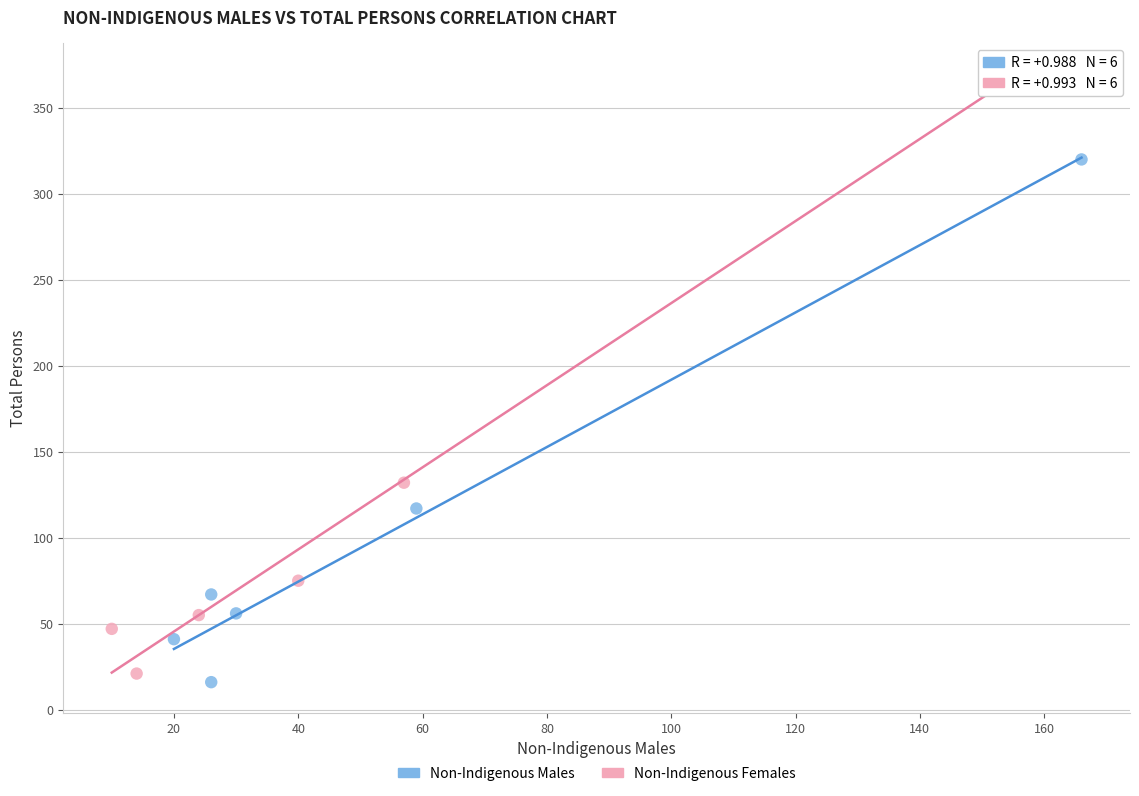

Which series contains the highest Y value?

Non-Indigenous Females